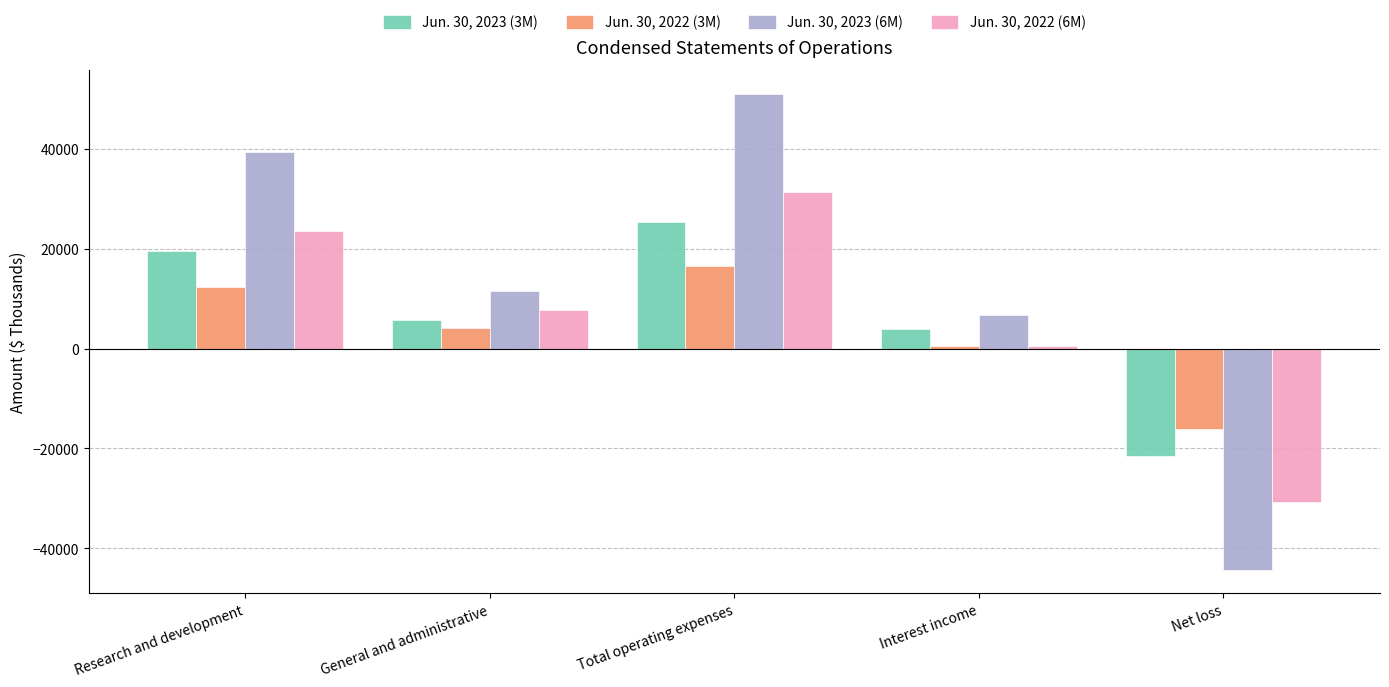

Which series has the widest spread of values?

Jun. 30, 2023 (6M)